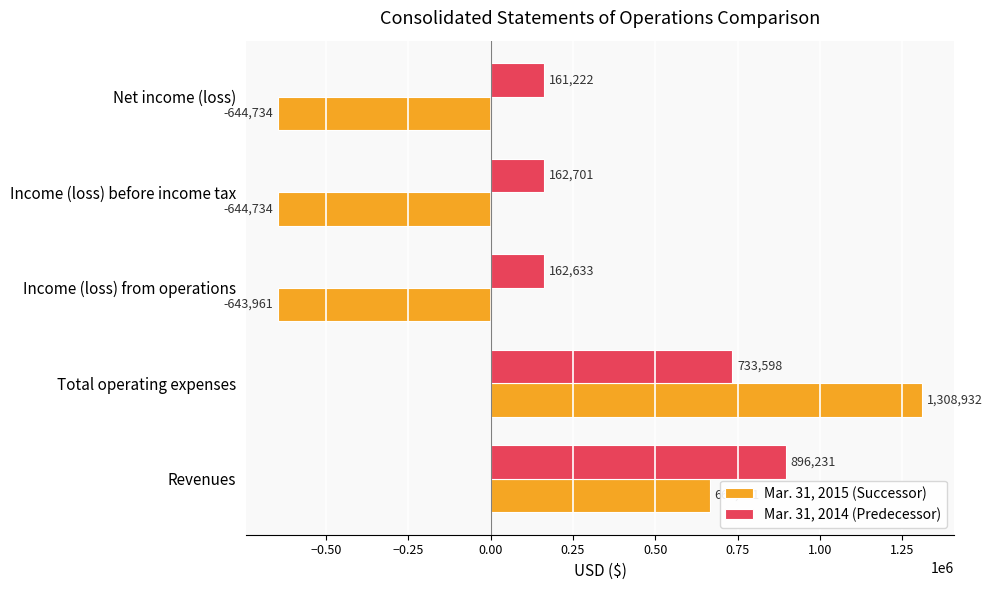

What is the difference between the second highest and minimum values in the Mar. 31, 2015 (Successor) series?

1309705